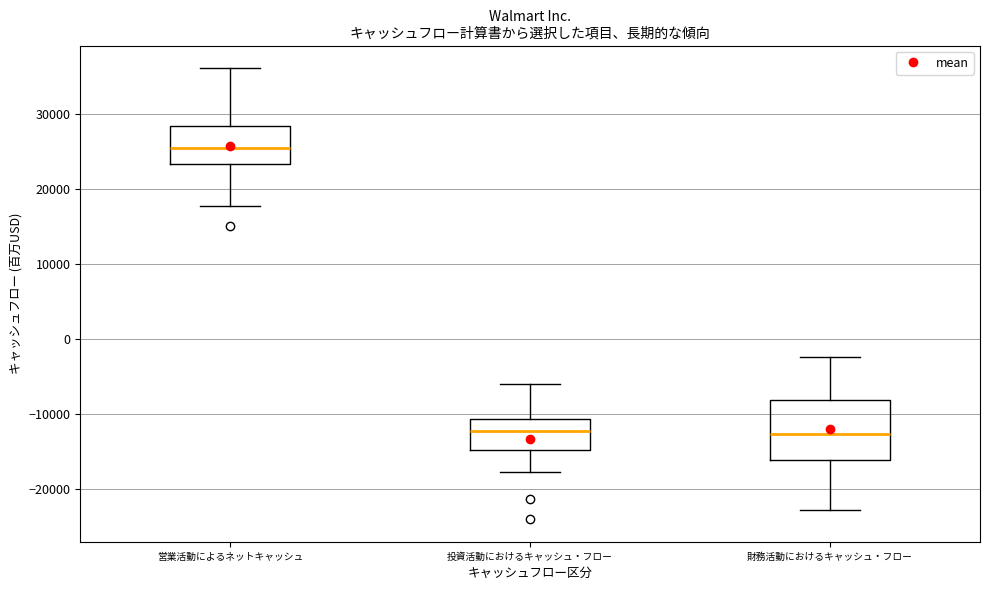

Which box is the tallest, from its lower edge to its upper edge?

財務活動におけるキャッシュ・フロー